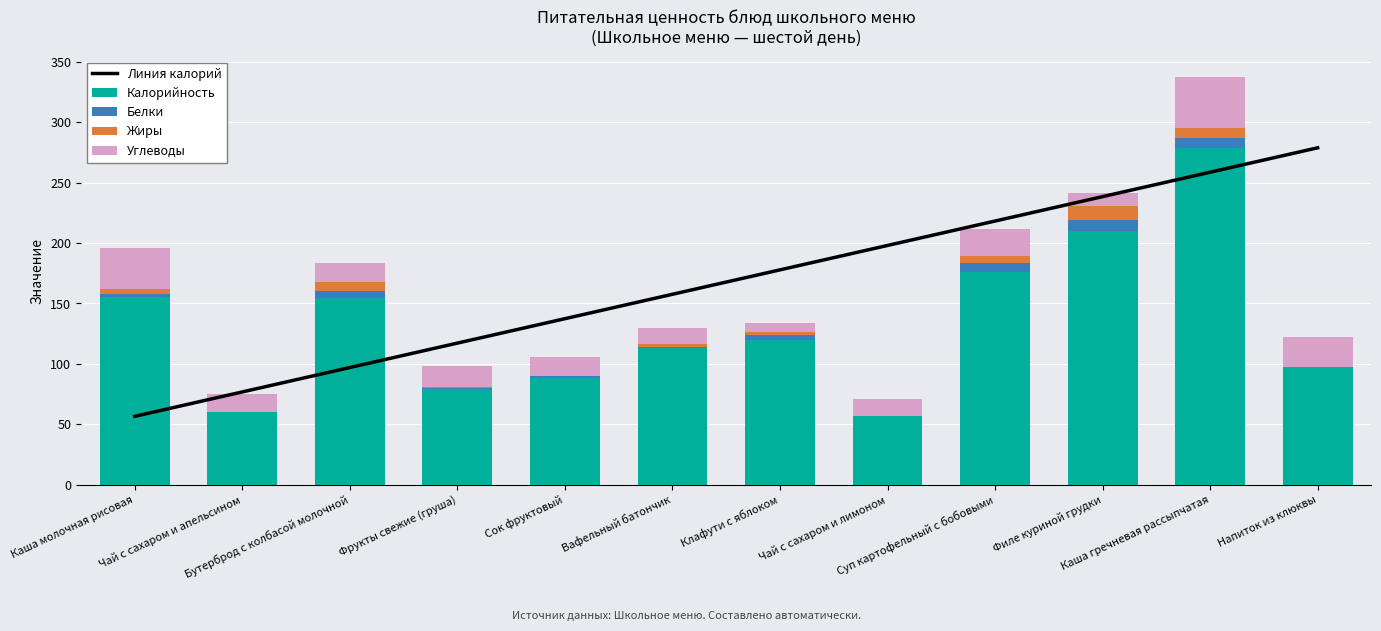

What are all the series names shown in the legend?

Линия калорий, Калорийность, Белки, Жиры, Углеводы